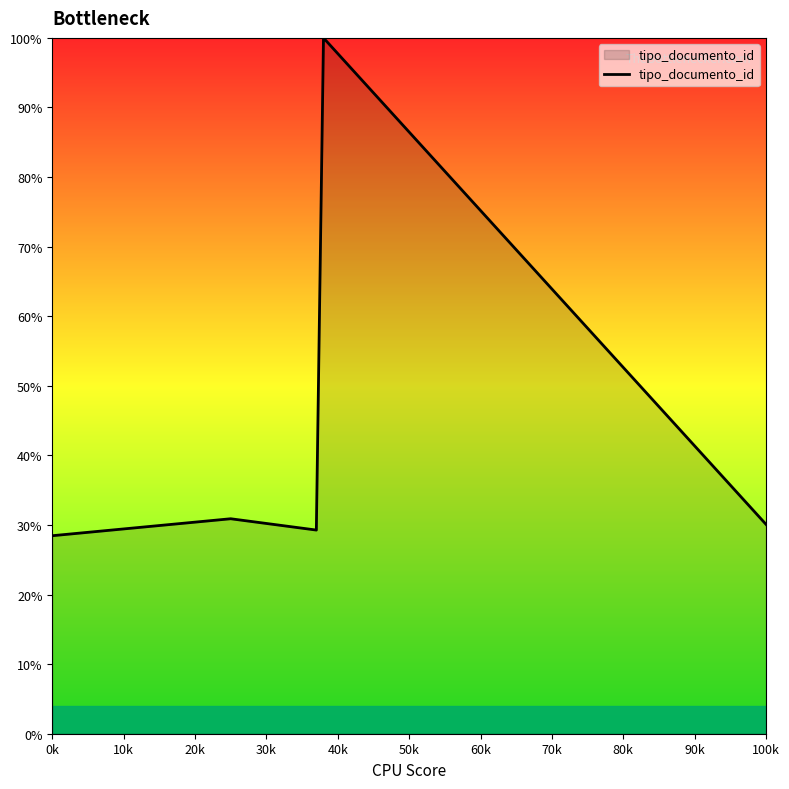

What is the minimum value shown in the chart?

28.5